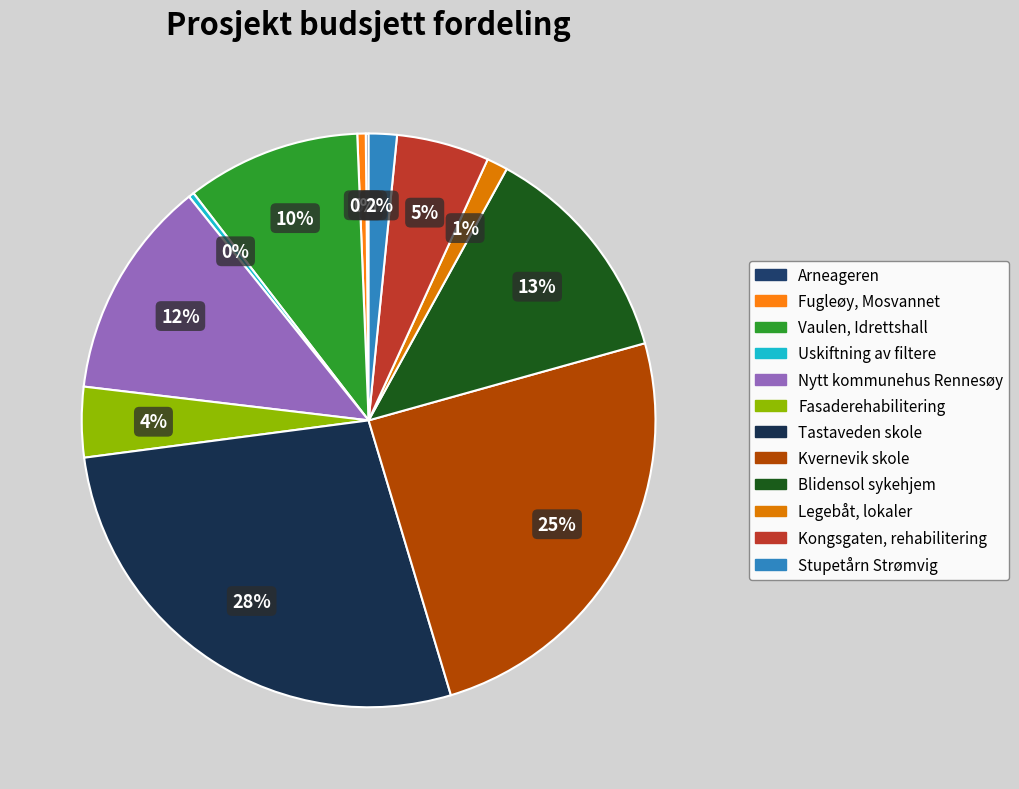

The Legebåt, lokaler slice represents 1% of the pie. True or false?

True